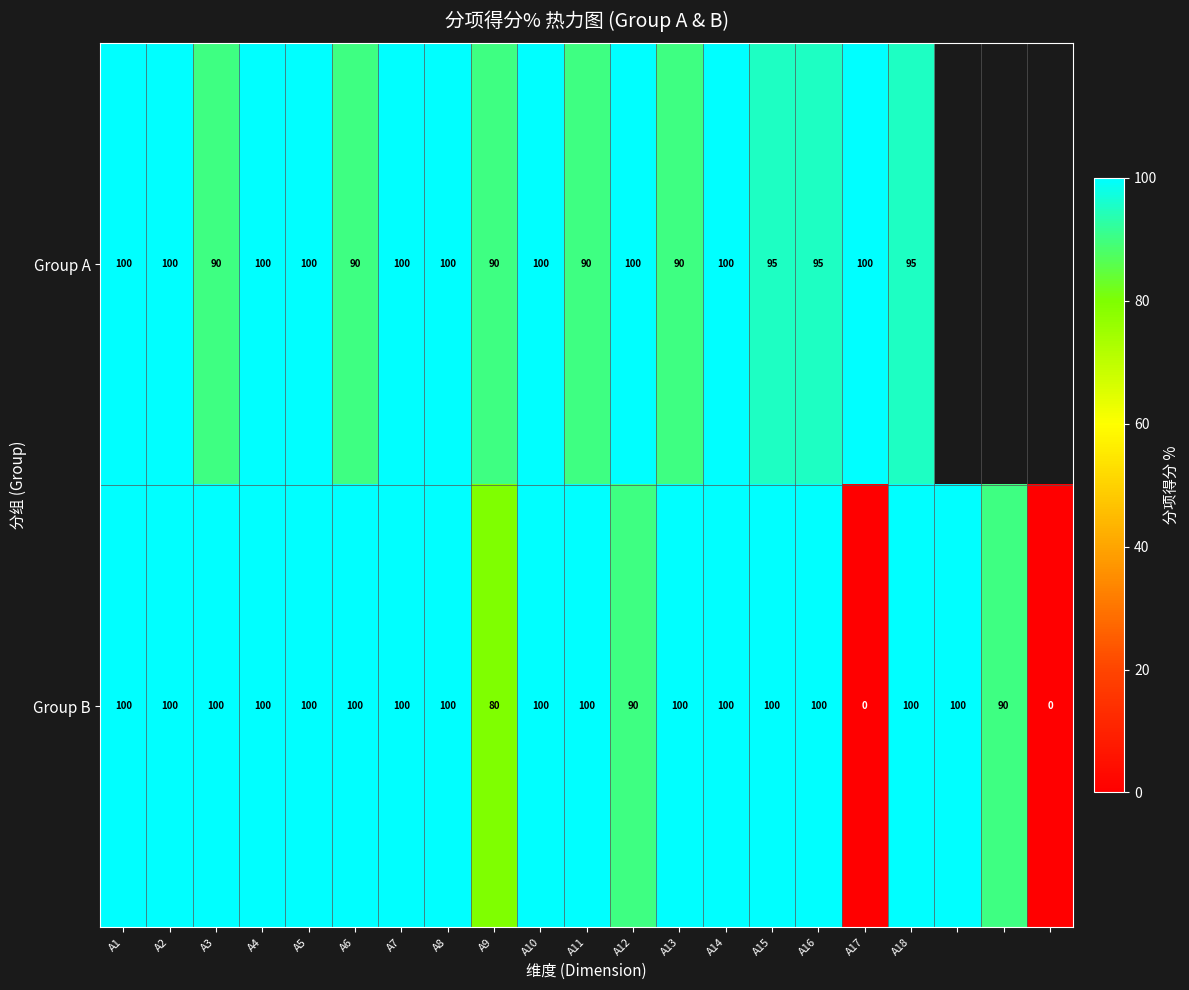

What is the difference between the second highest and minimum values in the Group B series?

100